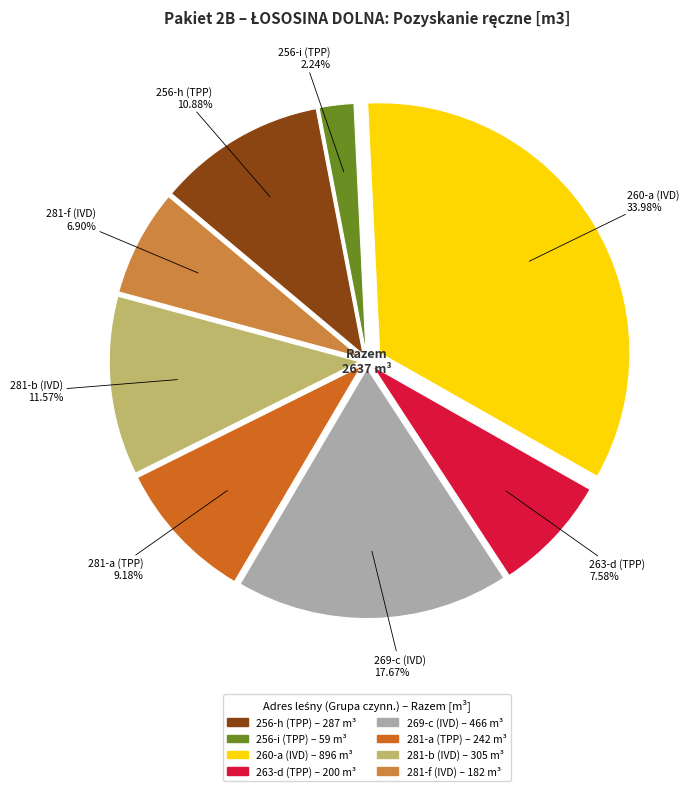

Is there any slice that represents more than half of the pie?

No